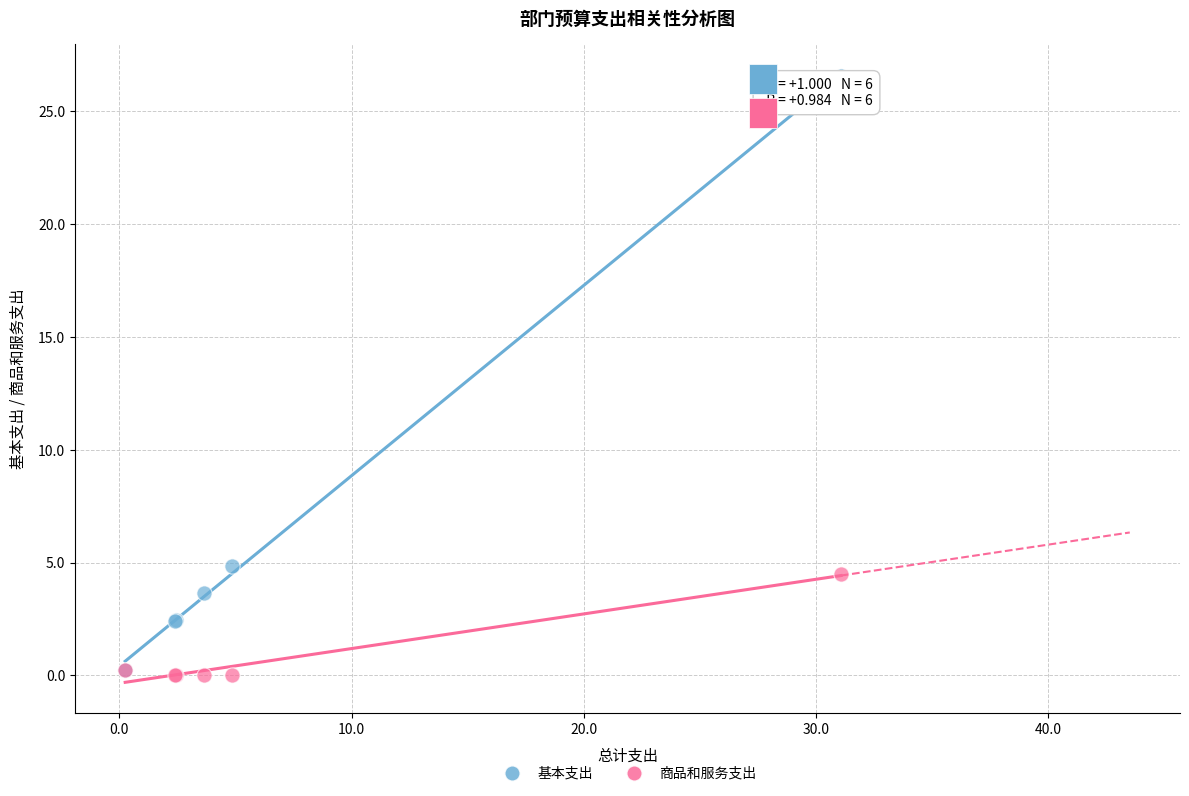

Which series contains the highest Y value?

基本支出